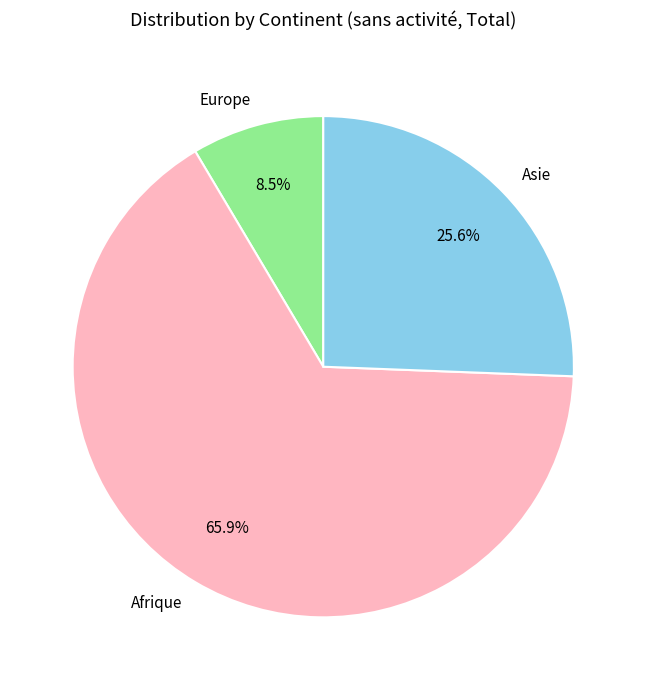

How many segments does this pie chart have?

3